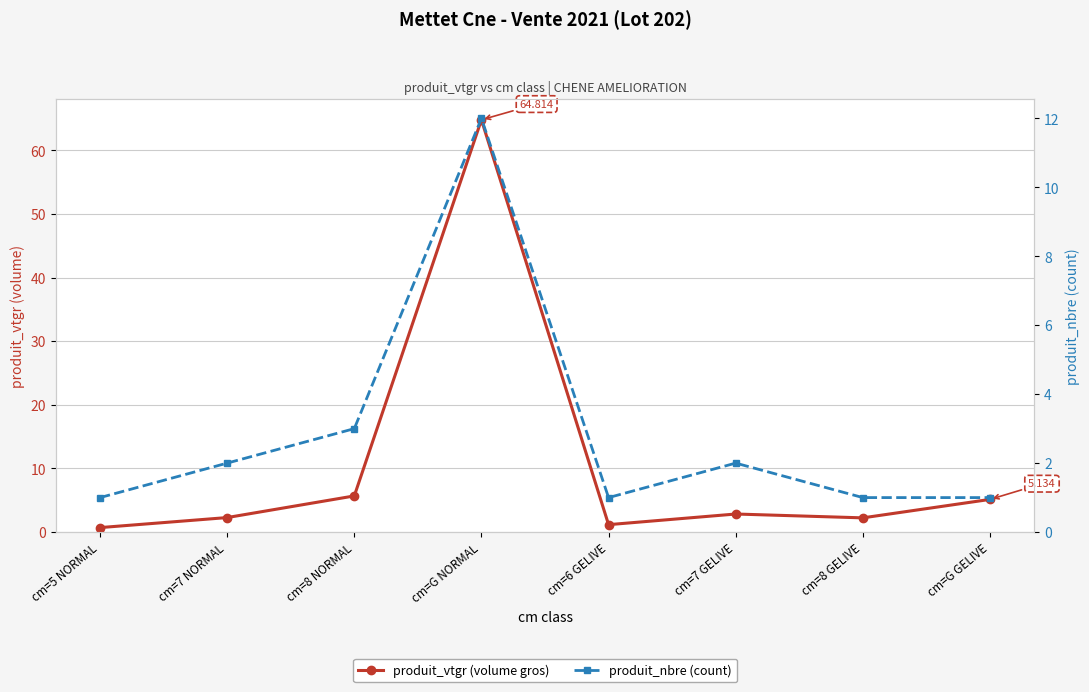

What is the value of the produit_vtgr point at the 5th from the left?

1.2